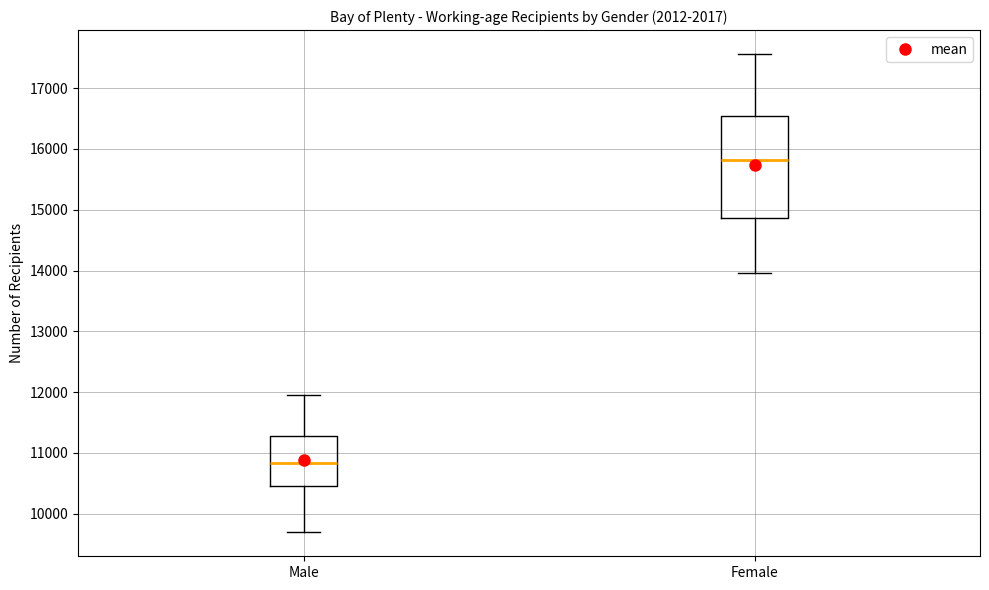

Reading left to right, transcribe this box plot: for each box, give where its median line is, the range the box spans, and where its two whiskers end, as read against the y-axis. The values are not printed on the chart, so give them approximately, as read against the axis.

Male: median 10800, box 10500 to 11300, whiskers 9700 to 12000
Female: median 15800, box 14900 to 16500, whiskers 14000 to 17600